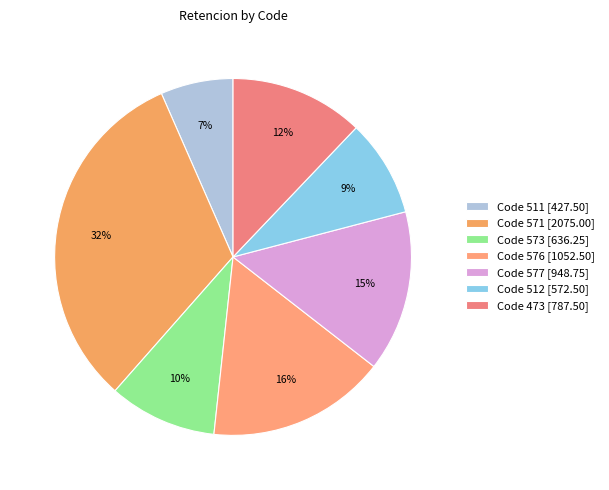

What is the smallest slice in the pie chart?

Code 511 [427.50]